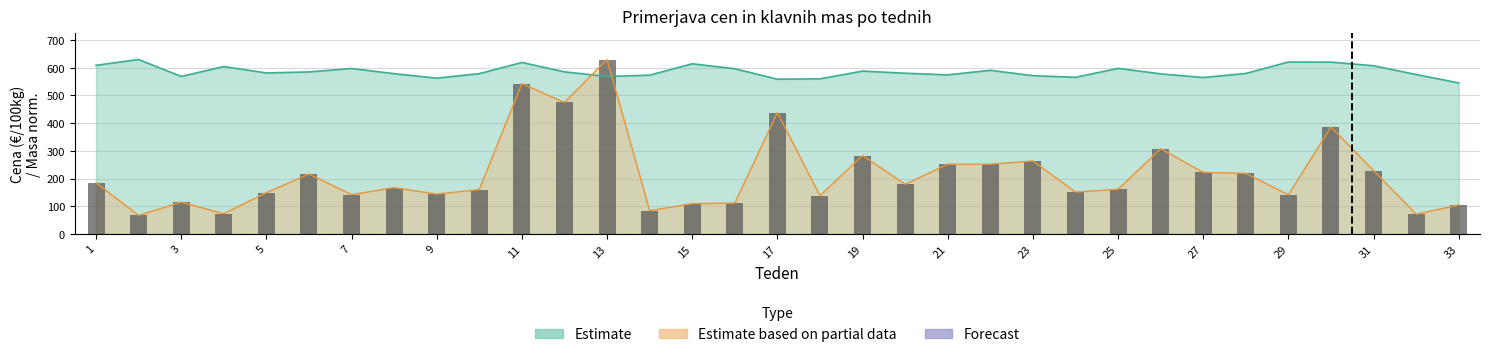

Does the chart contain stacked bars?

No